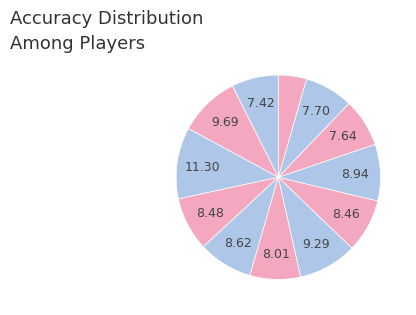

Count the number of slices in the pie.

12